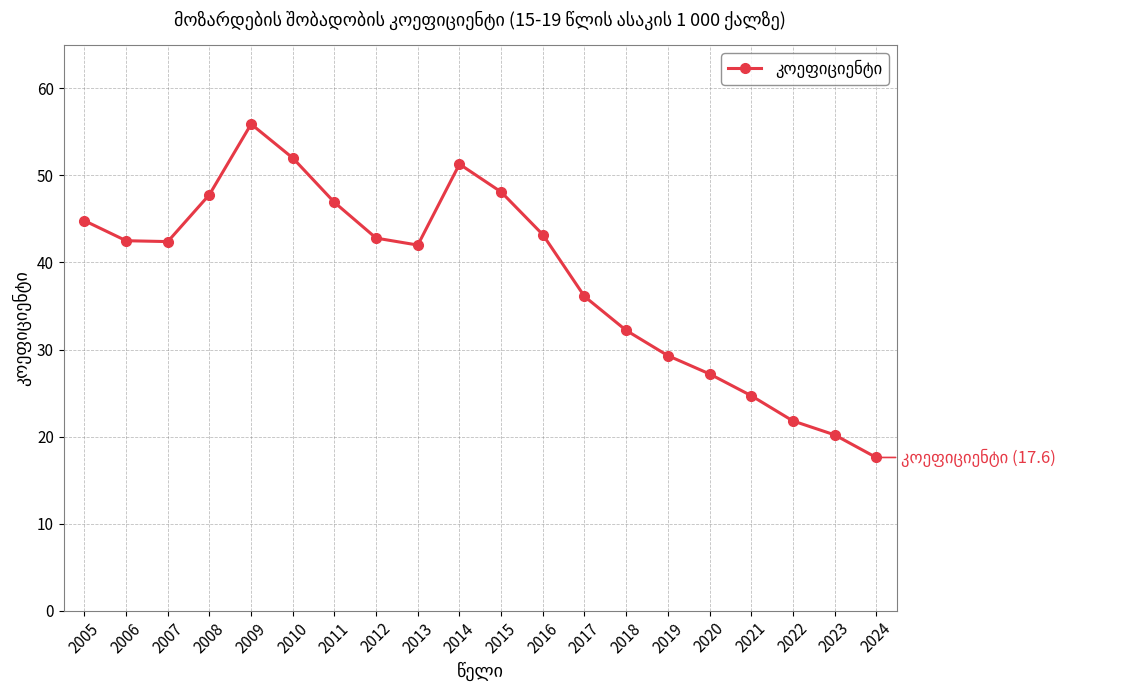

What value does the data have at 2022?

21.8